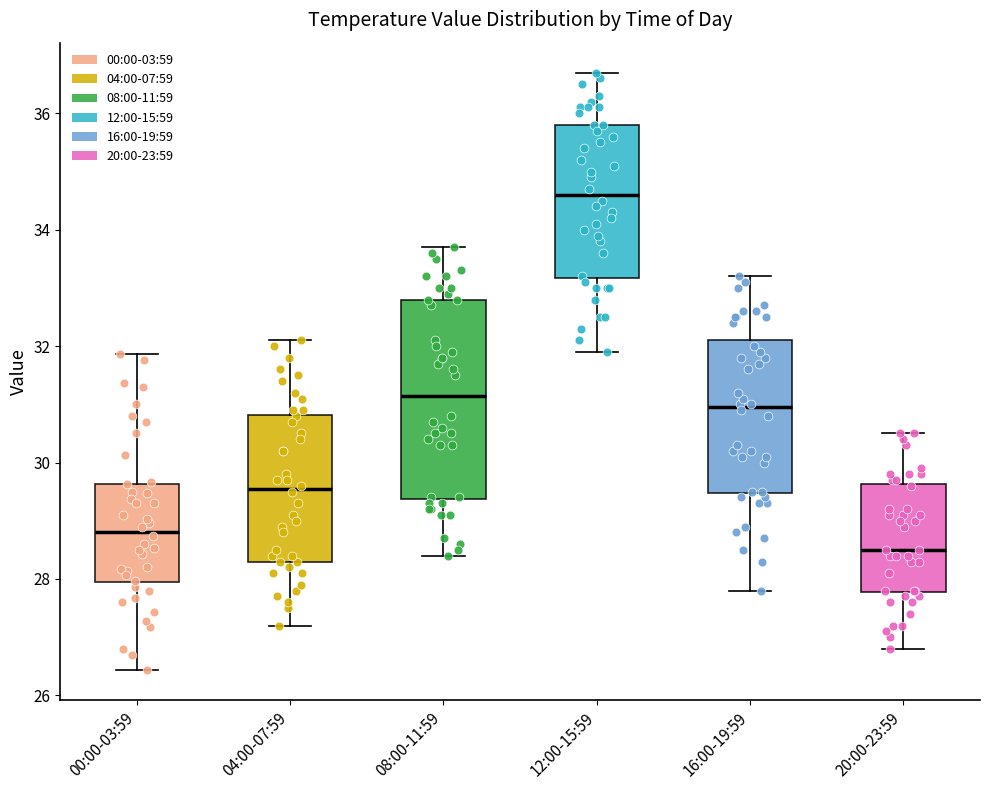

Reading left to right, read every box against the y-axis: the position of its median line, the range the box covers, and the ends of its whiskers. The values are not printed on the chart, so give them approximately, as read against the axis.

00:00-03:59: median 28.8, box 28.0 to 29.6, whiskers 26.4 to 31.8
04:00-07:59: median 29.6, box 28.4 to 30.8, whiskers 27.2 to 32.2
08:00-11:59: median 31.2, box 29.4 to 32.8, whiskers 28.4 to 33.8
12:00-15:59: median 34.6, box 33.2 to 35.8, whiskers 32.0 to 36.8
16:00-19:59: median 31.0, box 29.4 to 32.2, whiskers 27.8 to 33.2
20:00-23:59: median 28.6, box 27.8 to 29.6, whiskers 26.8 to 30.6